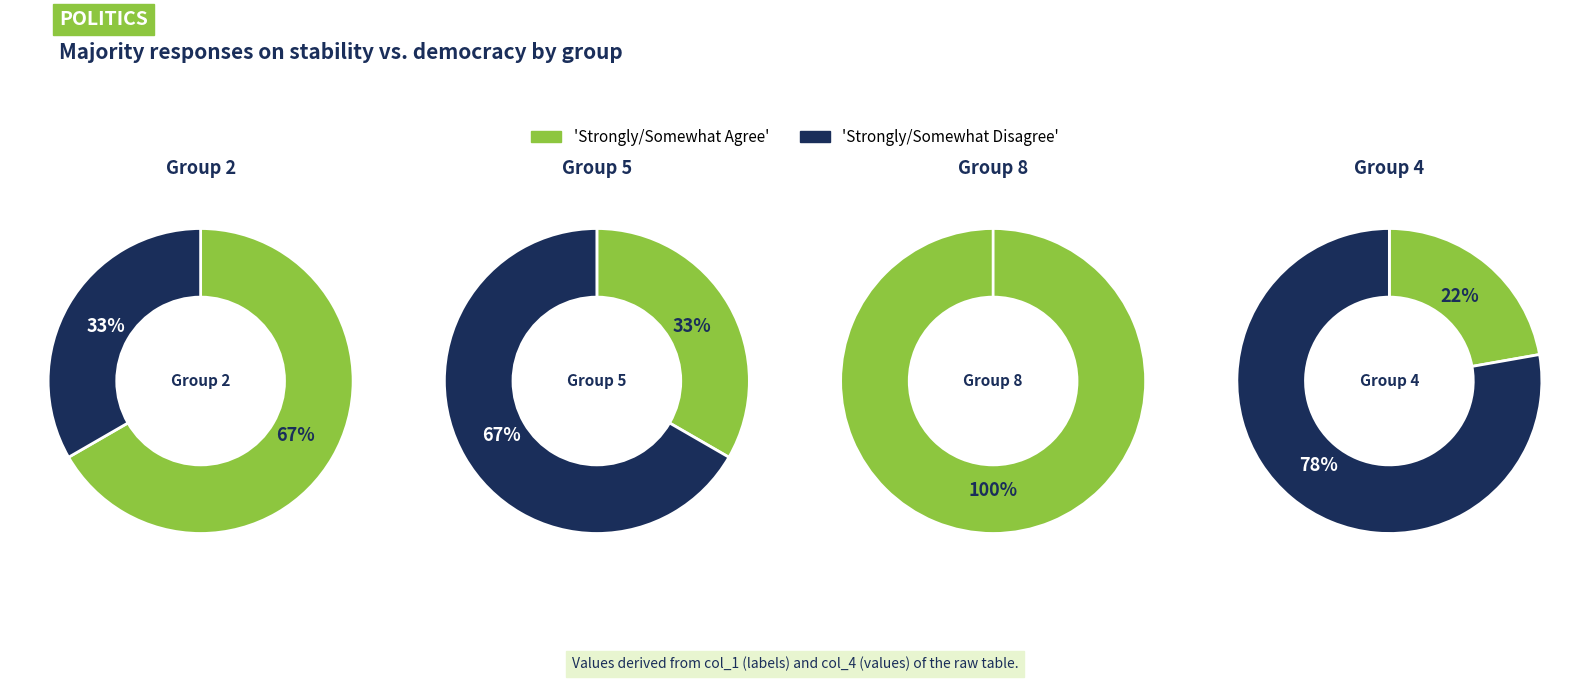

Which category has the smallest portion of the pie?

8